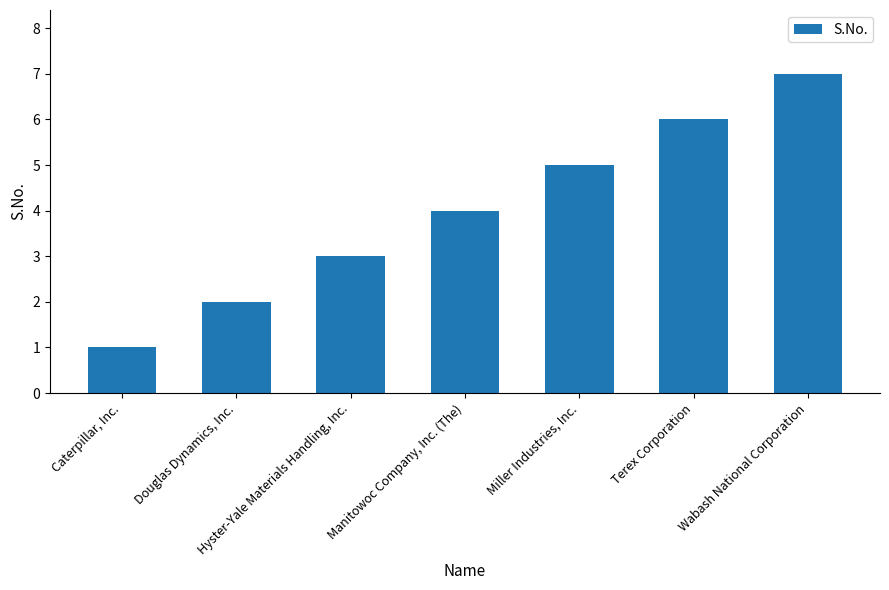

Which has a higher value, Wabash National Corporation or Manitowoc Company, Inc. (The)?

Wabash National Corporation